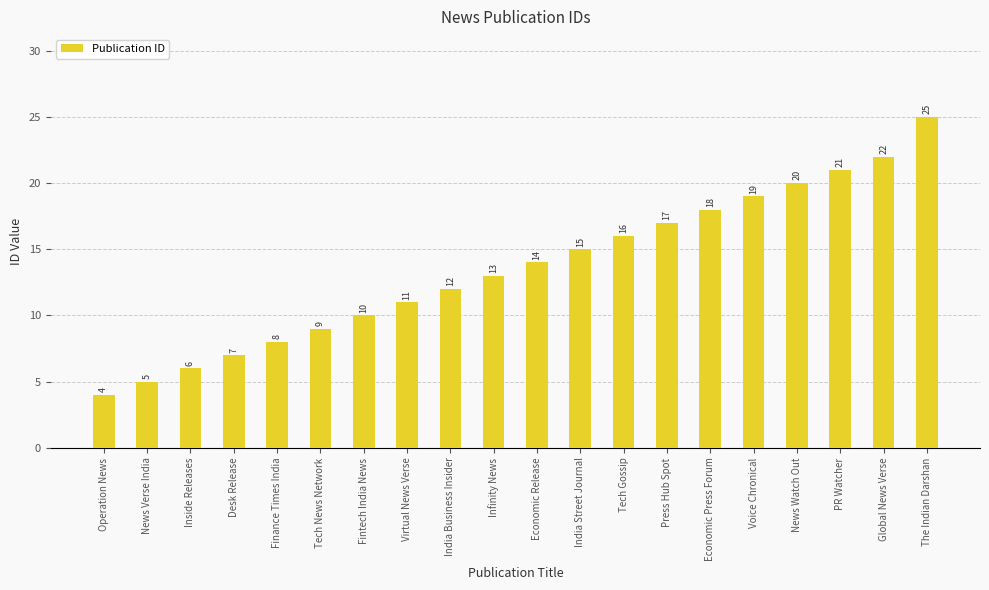

True or false: the data shows 22 at Global News Verse.

True